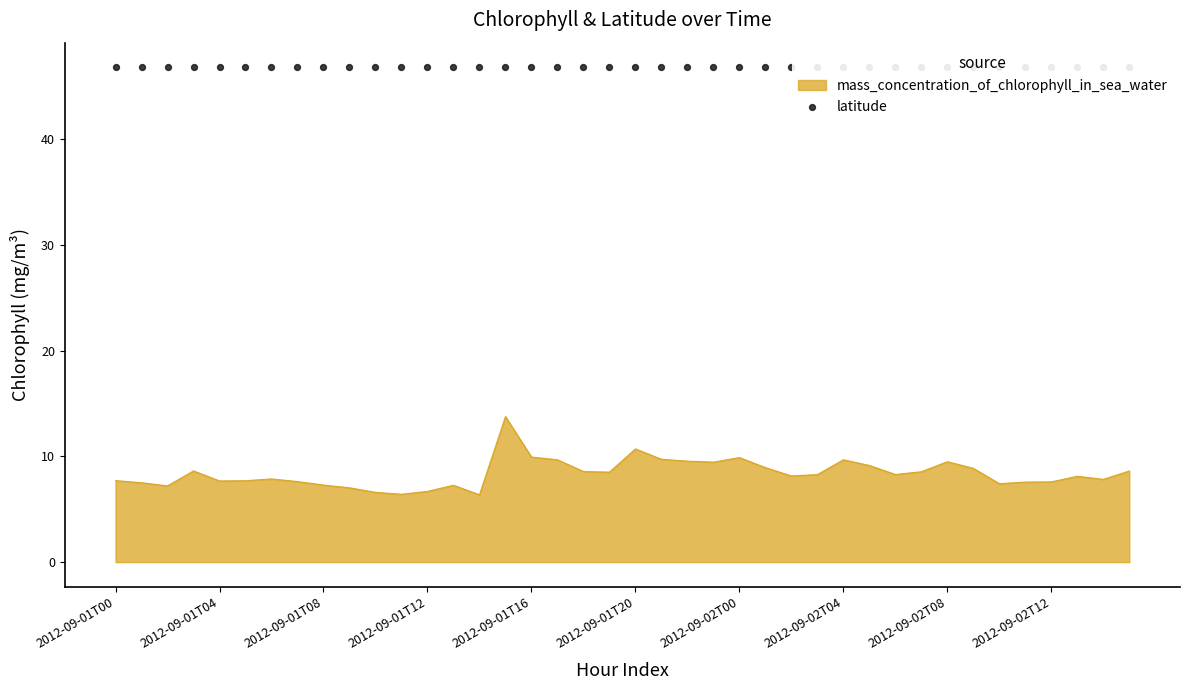

What is the ratio of the value at 2012-09-02T11 to the value at 2012-09-02T01?

0.8